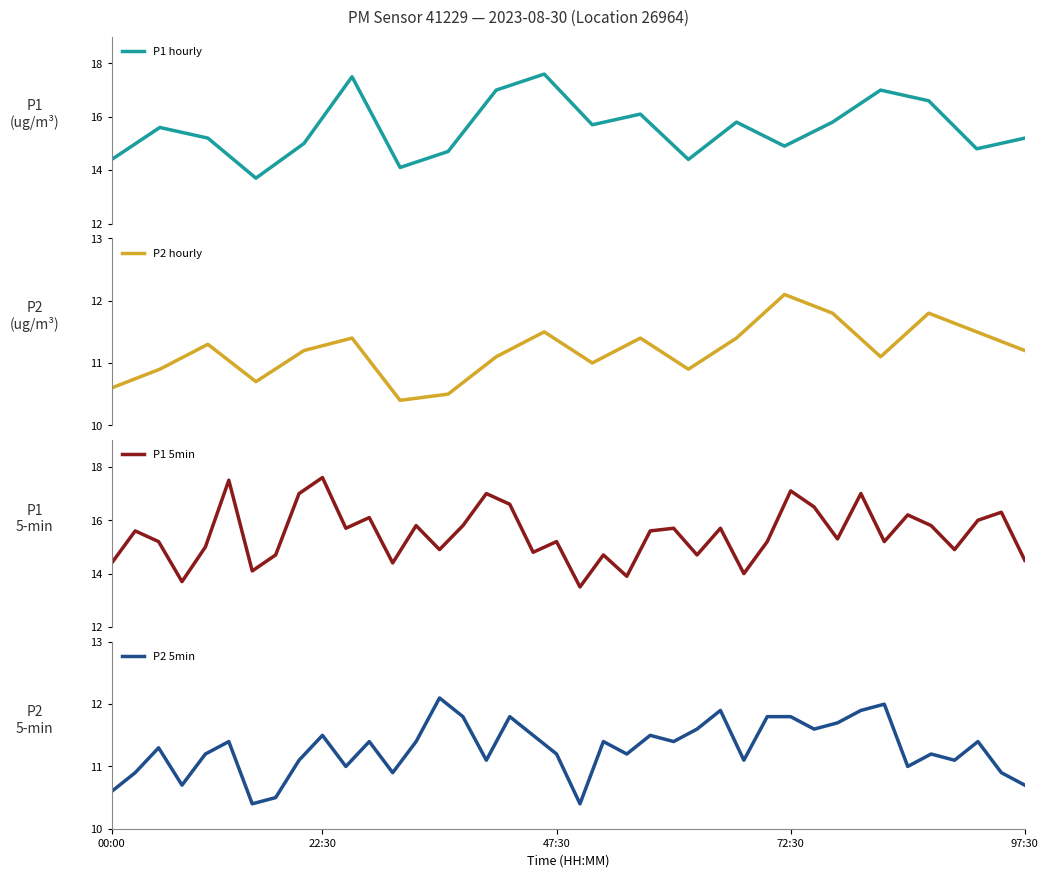

What is the sum of all P2 values?

223.8